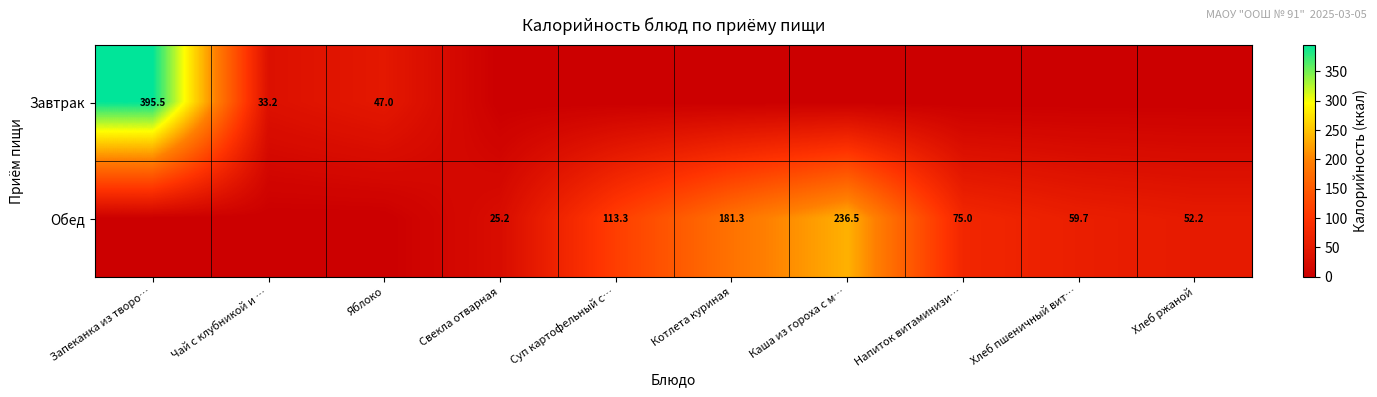

Is it true that Обед equals 52.2 at Хлеб ржаной?

True